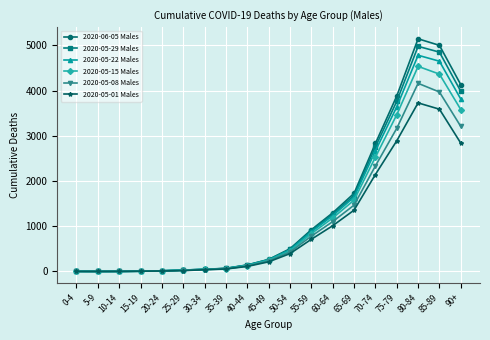

Is the value of 2020-05-15 Males at 40-44 greater than the value of 2020-05-29 Males at 45-49?

No